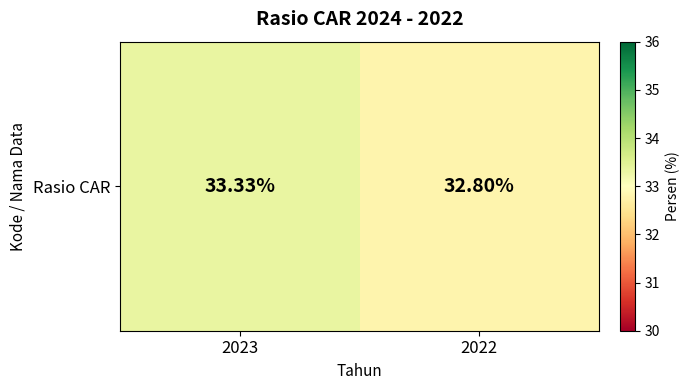

What is the difference between the maximum and minimum values?

0.5